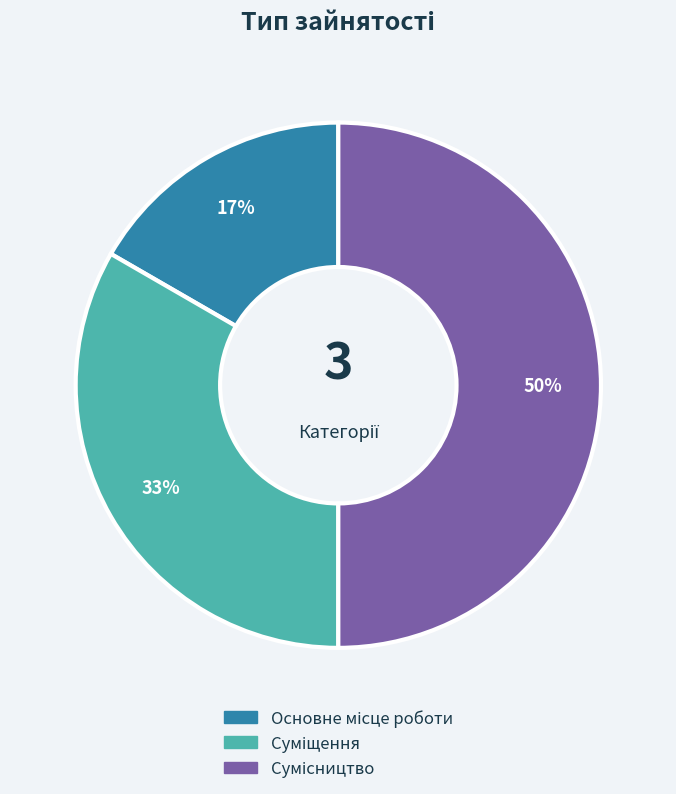

To the nearest percent, what is the difference between the largest and smallest slice percentages?

33%